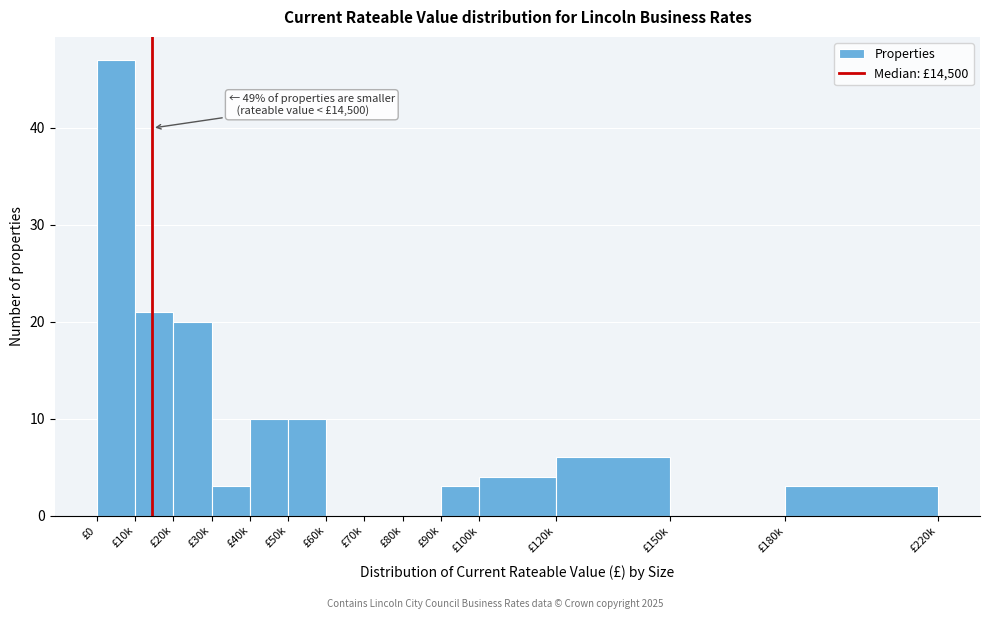

Reading left to right, list all the values displayed in this chart.

£0=47	£10k=21	£20k=20	£30k=3	£40k=10	£50k=10	£60k=0	£70k=0	£80k=0	£90k=3	£100k=4	£120k=6	£150k=0	£180k=3